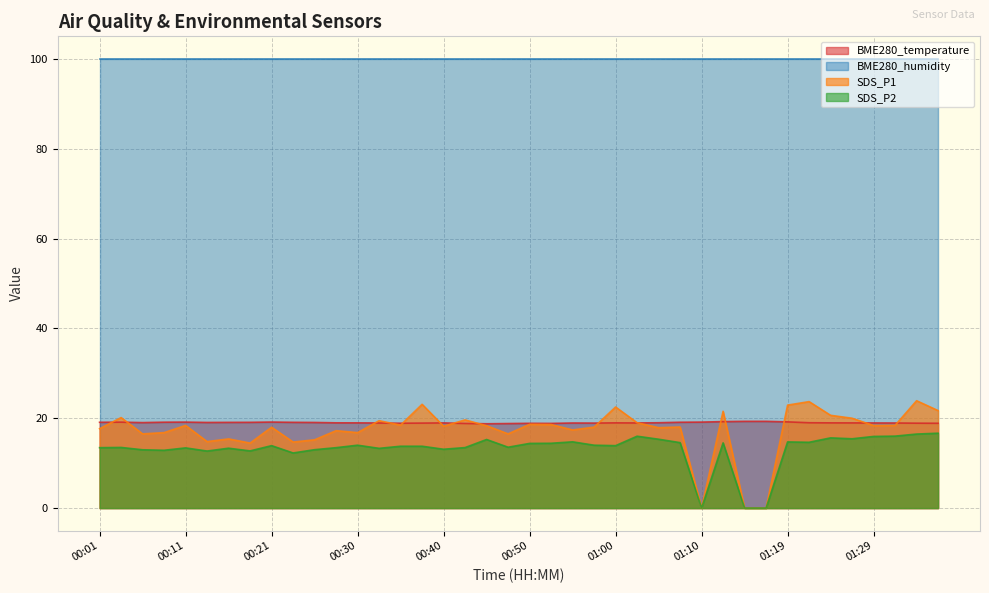

What position from the left is 00:55?

23